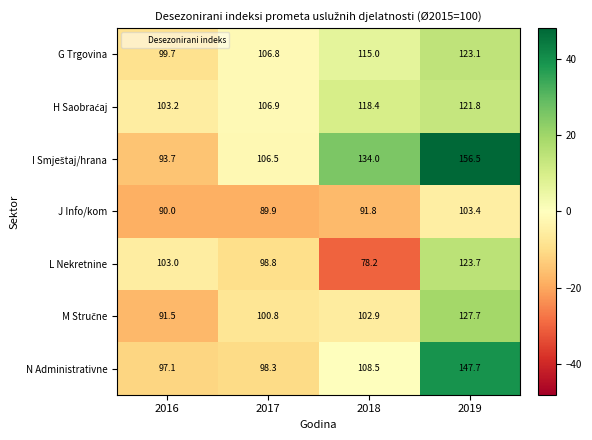

What value does the G Trgovina series have at 2017?

106.8